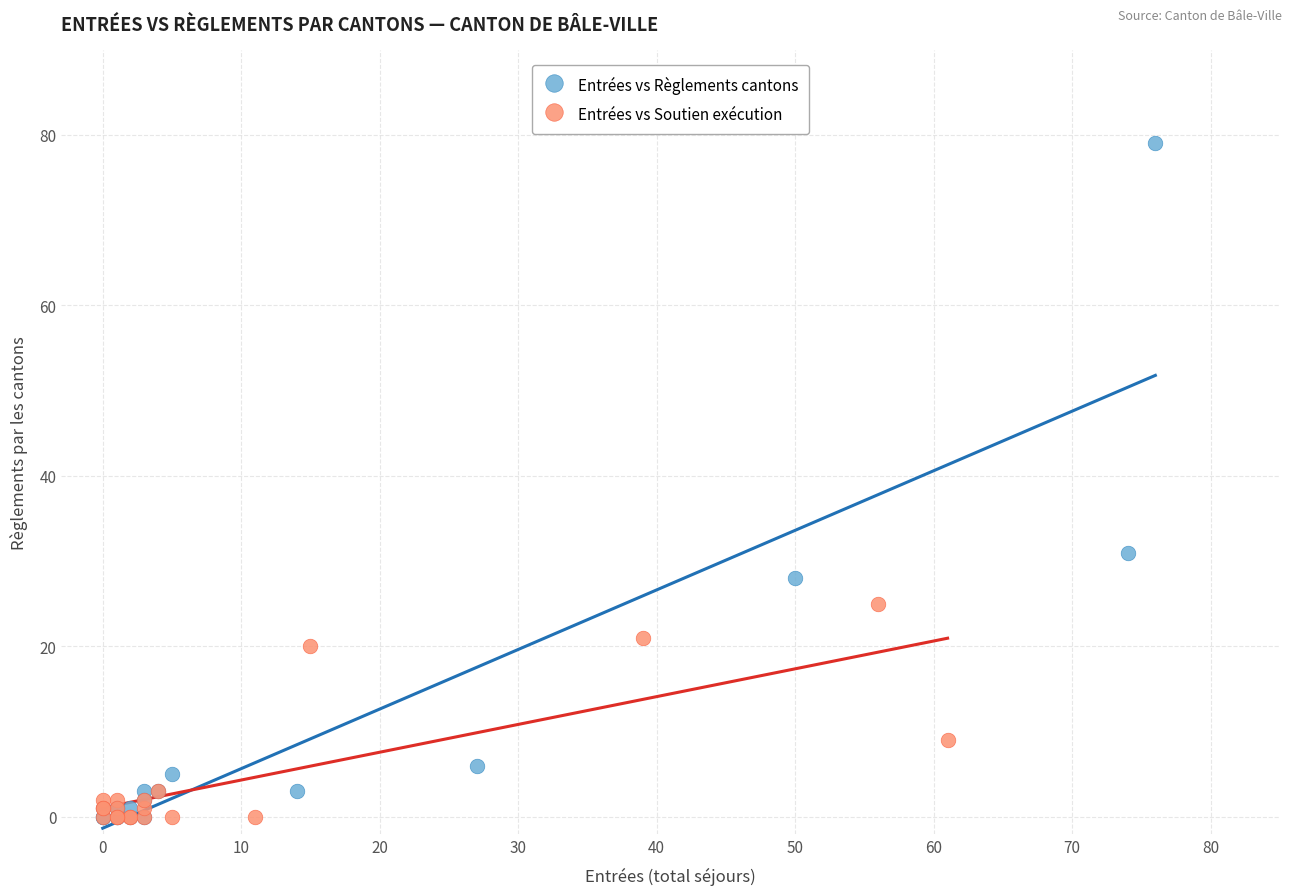

Which series reaches the maximum Y coordinate?

Entrées vs Règlements cantons